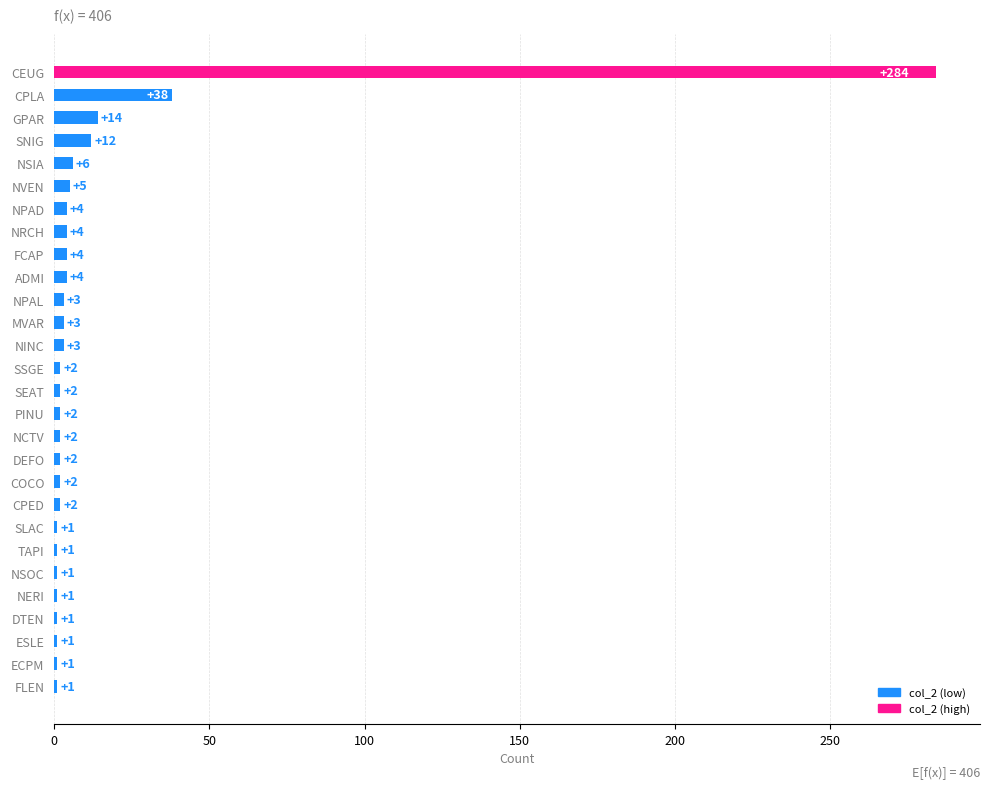

What is the difference between the maximum and second lowest values?

283